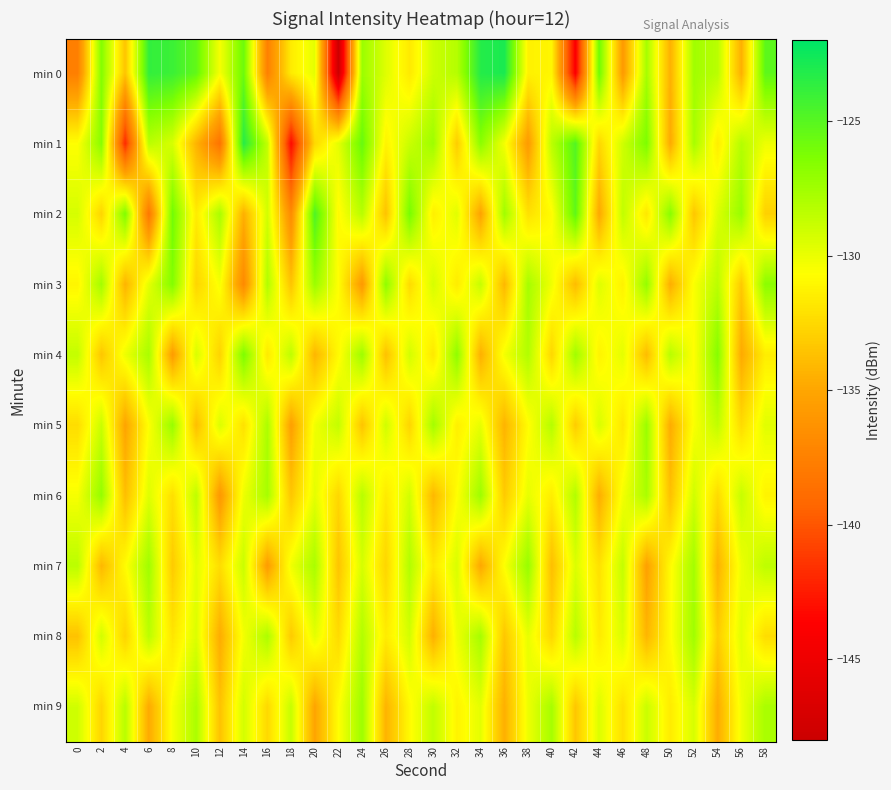

Reading left to right, list all the values displayed in this chart.

min 0: 0=-137.6	2=-126.5	4=-133.5	6=-123.8	8=-124.1	10=-125.4	12=-130.4	14=-125.7	16=-137.5	18=-131.6	20=-129.8	22=-147.9	24=-127.3	26=-129.6	28=-131.7	30=-129.0	32=-128.2	34=-123.3	36=-122.9	38=-131.3	40=-131.1	42=-144.0	44=-125.8	46=-135.8	48=-127.7	50=-134.4	52=-127.5	54=-128.4	56=-134.5	58=-125.2
min 1: 0=-130.7	2=-126.7	4=-141.9	6=-128.4	8=-129.4	10=-134.3	12=-138.5	14=-123.4	16=-128.6	18=-143.3	20=-132.5	22=-129.8	24=-125.6	26=-131.2	28=-128.9	30=-127.4	32=-133.1	34=-126.8	36=-130.3	38=-135.7	40=-128.4	42=-124.9	44=-132.6	46=-129.1	48=-126.3	50=-134.8	52=-127.7	54=-131.5	56=-128.2	58=-130.1
min 2: 0=-129.3	2=-132.7	4=-126.4	6=-138.2	8=-125.9	10=-131.6	12=-127.8	14=-134.5	16=-129.2	18=-136.8	20=-124.7	22=-130.9	24=-128.3	26=-133.6	28=-126.1	30=-131.4	32=-129.7	34=-135.2	36=-127.5	38=-132.1	40=-130.8	42=-125.3	44=-134.9	46=-128.6	48=-131.8	50=-126.7	52=-133.4	54=-129.5	56=-127.2	58=-132.9
min 3: 0=-131.1	2=-127.6	4=-134.3	6=-129.8	8=-126.5	10=-132.7	12=-130.4	14=-136.9	16=-128.1	18=-133.5	20=-127.3	22=-130.7	24=-135.8	26=-126.9	28=-132.4	30=-129.3	32=-131.6	34=-128.8	36=-134.1	38=-127.7	40=-130.2	42=-133.9	44=-129.6	46=-131.3	48=-127.1	50=-134.6	52=-130.5	54=-128.4	56=-133.2	58=-126.8
min 4: 0=-128.7	2=-133.4	4=-130.1	6=-127.8	8=-135.6	10=-129.4	12=-132.8	14=-126.3	16=-131.7	18=-128.5	20=-134.2	22=-130.9	24=-127.4	26=-133.7	28=-129.2	30=-131.8	32=-126.9	34=-134.5	36=-130.3	38=-128.1	40=-132.6	42=-127.5	44=-131.2	46=-129.8	48=-133.9	50=-128.3	52=-130.7	54=-126.6	56=-134.8	58=-131.5
min 5: 0=-132.3	2=-128.9	4=-135.1	6=-130.6	8=-127.2	10=-133.8	12=-129.5	14=-132.1	16=-127.9	18=-135.4	20=-130.2	22=-128.7	24=-133.5	26=-129.1	28=-132.7	30=-127.6	32=-131.4	34=-129.9	36=-134.3	38=-130.8	40=-128.2	42=-133.1	44=-129.4	46=-131.9	48=-127.3	50=-134.7	52=-130.5	54=-128.6	56=-132.4	58=-129.7
min 6: 0=-130.4	2=-127.1	4=-133.8	6=-129.6	8=-132.2	10=-128.5	12=-135.9	14=-130.1	16=-127.7	18=-133.4	20=-129.8	22=-132.6	24=-128.3	26=-131.7	28=-129.2	30=-134.1	32=-130.7	34=-127.4	36=-133.2	38=-129.9	40=-131.5	42=-128.1	44=-134.6	46=-130.3	48=-127.8	50=-133.7	52=-129.1	54=-132.4	56=-128.8	58=-131.2
min 7: 0=-128.4	2=-134.1	4=-130.8	6=-127.5	8=-133.2	10=-129.7	12=-132.3	14=-128.9	16=-135.6	18=-130.2	20=-127.8	22=-133.5	24=-129.3	26=-132.7	28=-128.1	30=-131.8	32=-129.4	34=-134.9	36=-130.6	38=-127.2	40=-133.8	42=-129.5	44=-132.1	46=-128.7	48=-135.3	50=-130.9	52=-127.6	54=-134.4	56=-130.1	58=-128.5
min 8: 0=-133.6	2=-129.2	4=-132.8	6=-128.4	8=-131.9	10=-129.5	12=-134.7	14=-130.3	16=-127.9	18=-133.2	20=-129.8	22=-132.4	24=-128.1	26=-131.6	28=-129.2	30=-134.5	32=-130.1	34=-127.7	36=-133.4	38=-129.9	40=-132.6	42=-128.3	44=-131.7	46=-129.4	48=-134.2	50=-130.8	52=-127.5	54=-133.1	56=-129.7	58=-132.3
min 9: 0=-129.1	2=-132.7	4=-128.3	6=-134.8	8=-130.4	10=-127.9	12=-133.6	14=-129.2	16=-132.5	18=-128.8	20=-135.1	22=-130.7	24=-127.4	26=-134.3	28=-130.9	30=-128.6	32=-131.2	34=-129.8	36=-134.5	38=-130.1	40=-127.7	42=-133.4	44=-129.5	46=-132.2	48=-128.9	50=-131.6	52=-129.3	54=-134.7	56=-130.2	58=-127.8